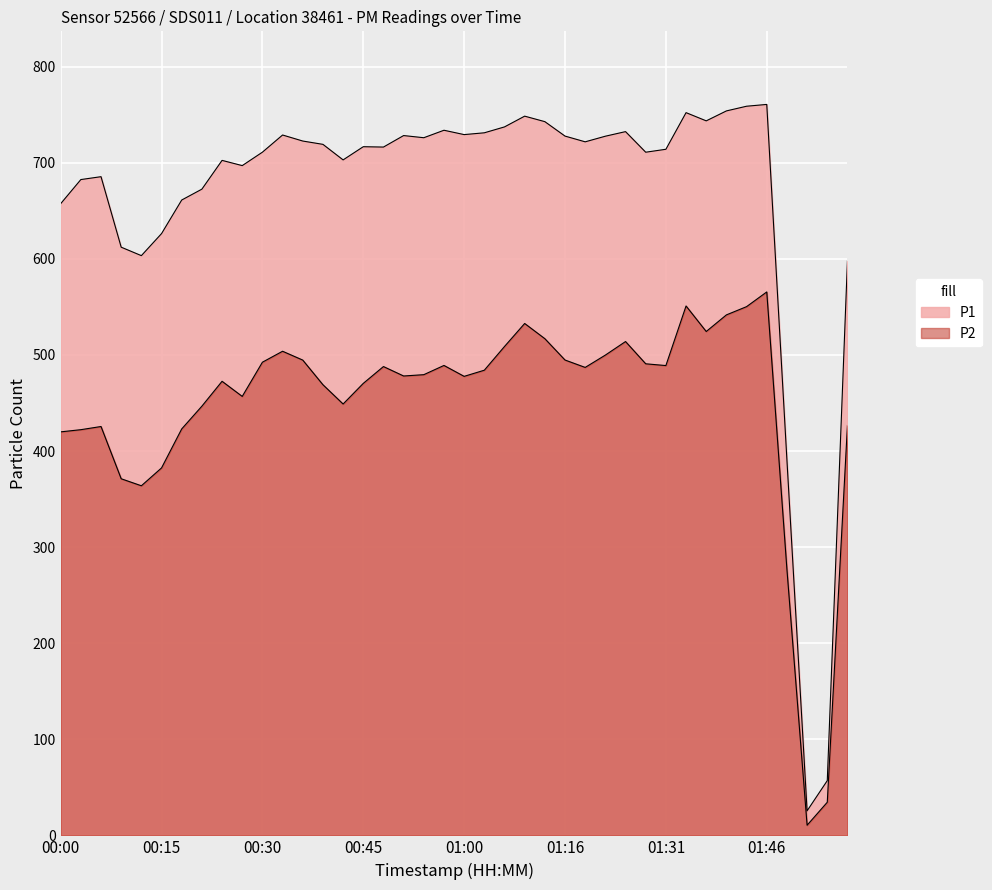

What is the spread (max minus min) of values at 01:55?

22.5